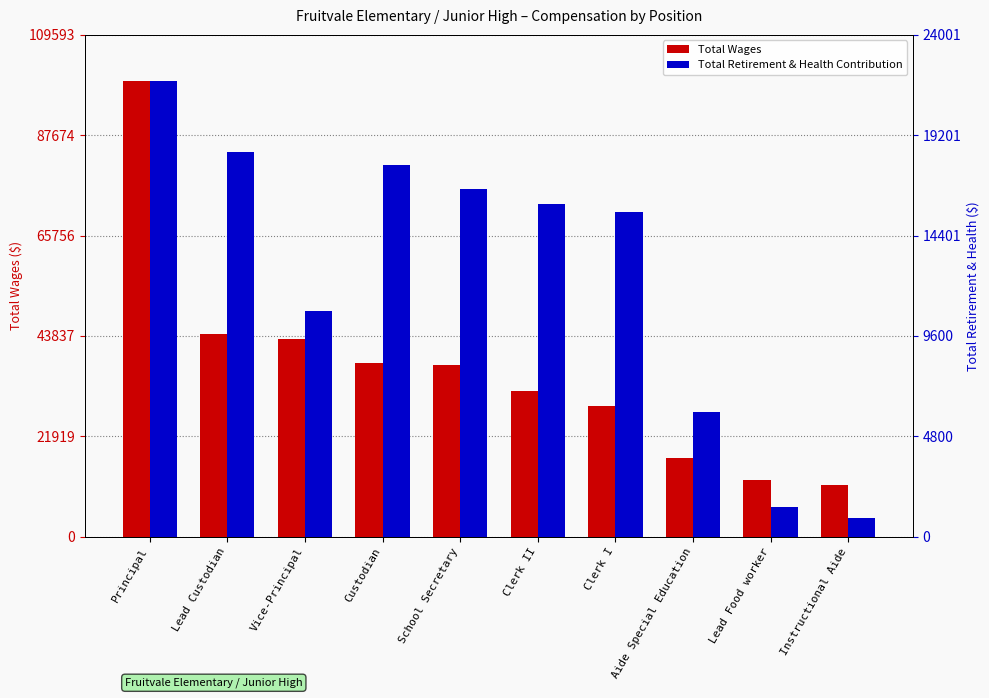

Reading left to right, what are all the values shown in this chart?

Total Wages: Principal=99630	Lead Custodian=44285	Vice-Principal=43271	Custodian=37986	School Secretary=37448	Clerk II=31769	Clerk I=28517	Aide Special Education=17187	Lead Food worker=12366	Instructional Aide=11322
Total Retirement & Health Contribution: Principal=21819	Lead Custodian=18406	Vice-Principal=10771	Custodian=17799	School Secretary=16641	Clerk II=15918	Clerk I=15543	Aide Special Education=5947	Lead Food worker=1414	Instructional Aide=911